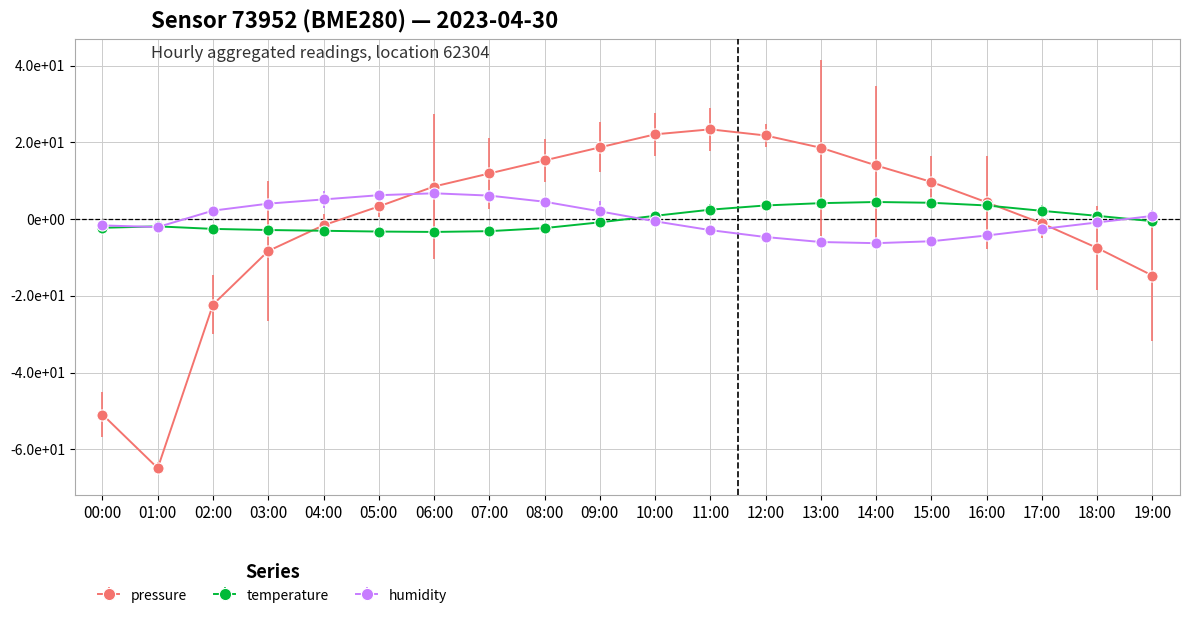

Does the chart have visible grid lines?

Yes